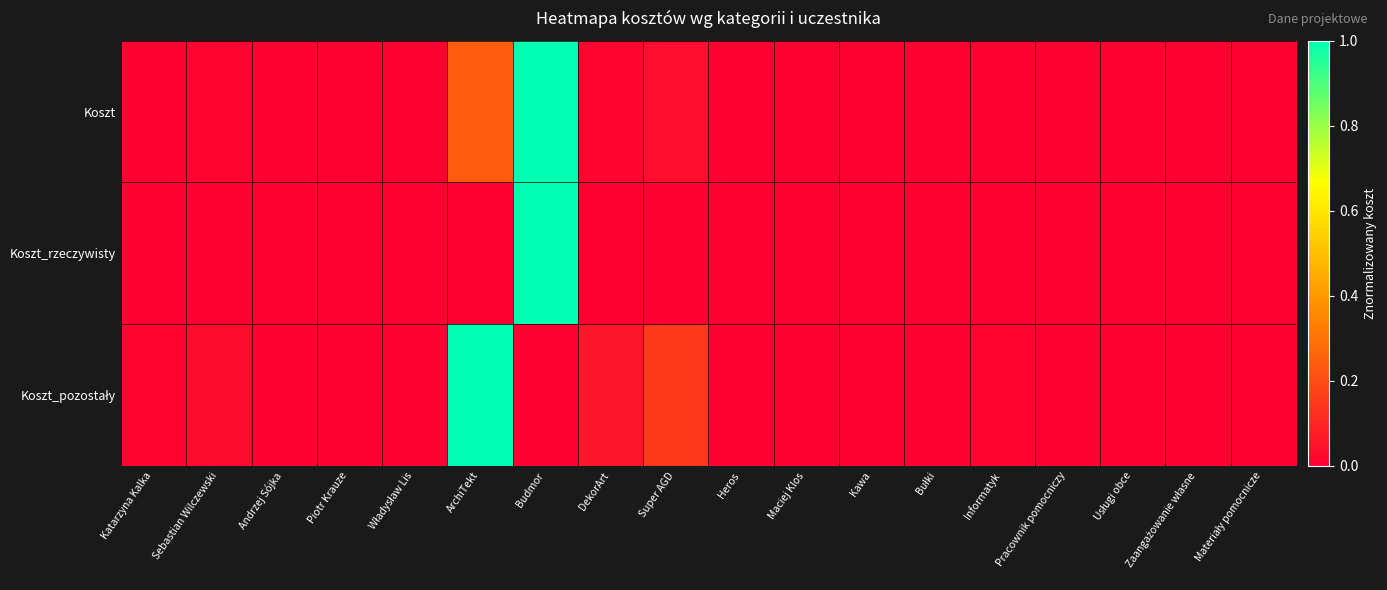

Which series has the widest spread of values?

Koszt